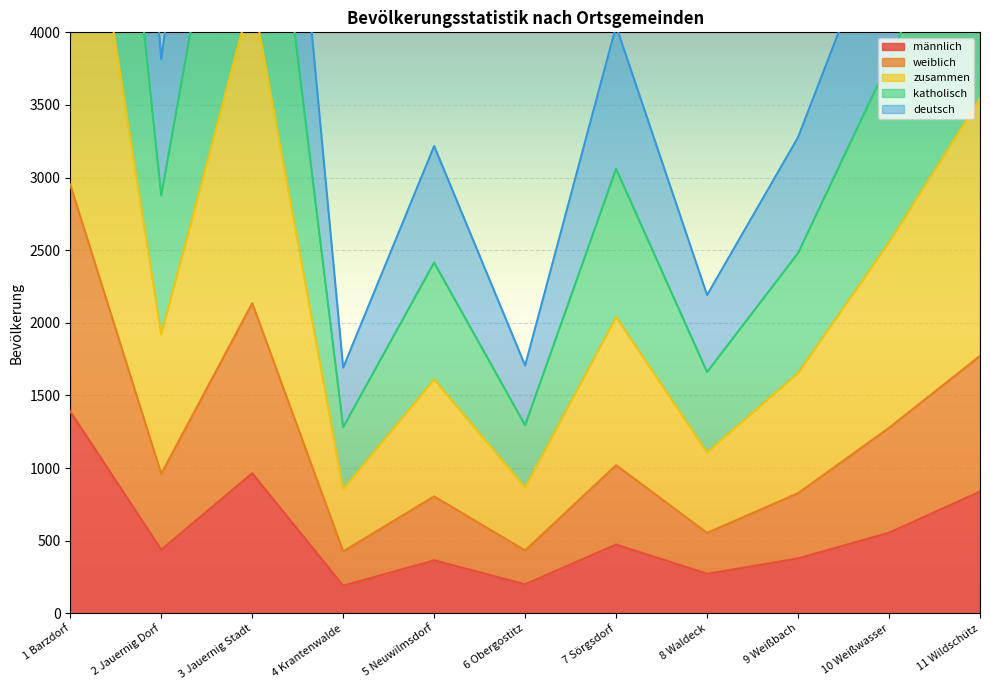

How many data points in zusammen are less than 1920?

5